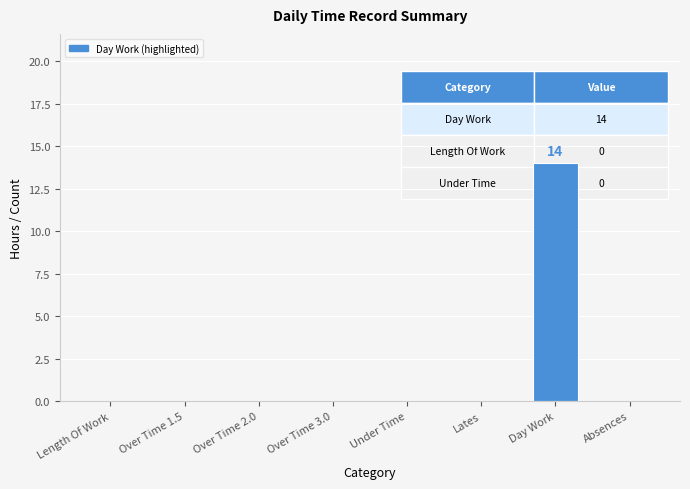

Which label corresponds to the largest value in the chart?

Day Work